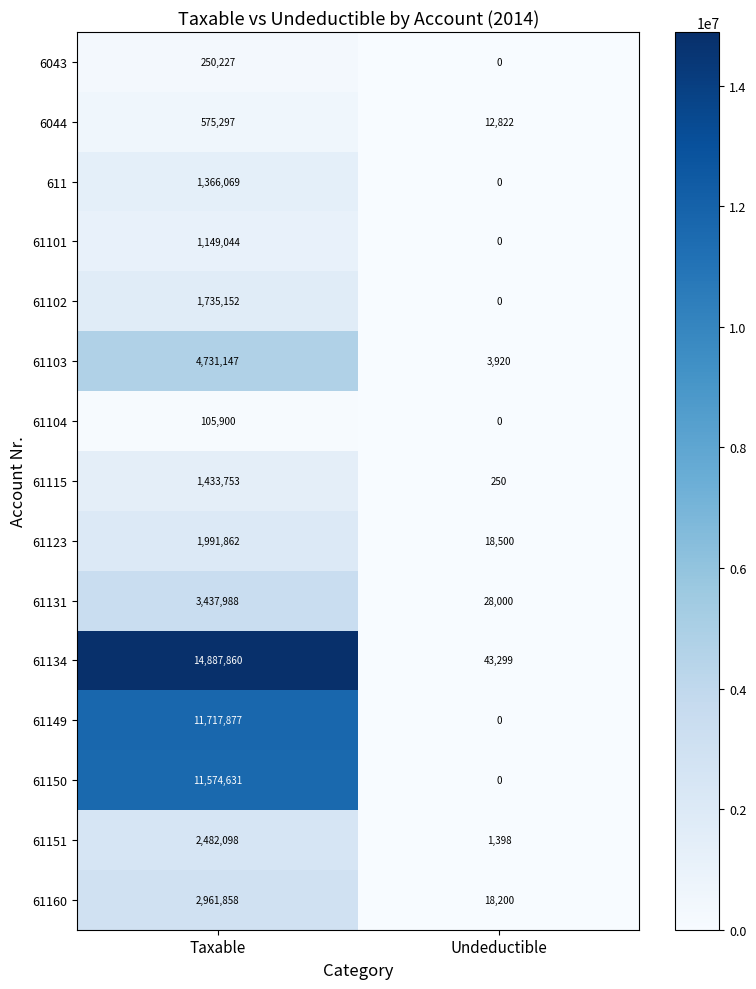

Read the 6043 value at Taxable.

250227